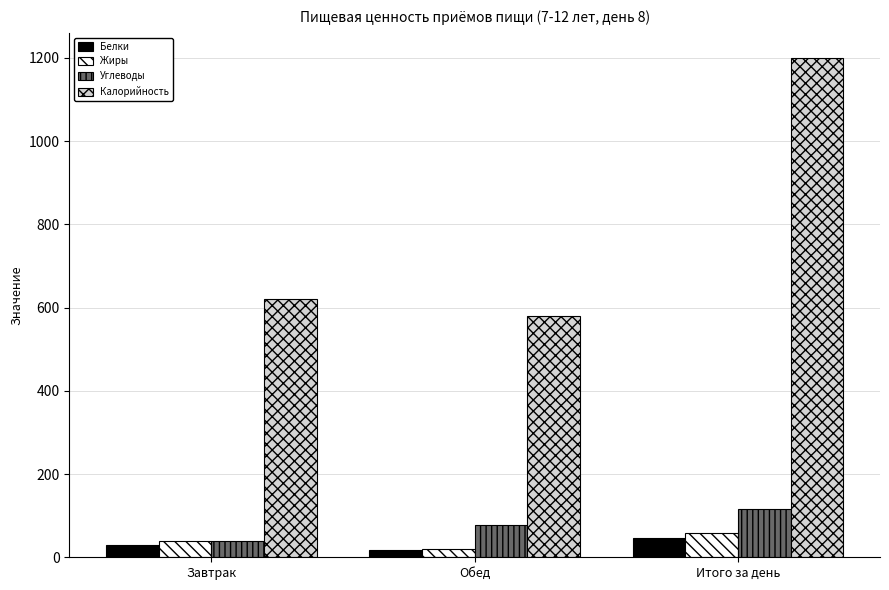

What is the difference between the maximum and minimum values in the Углеводы series?

76.8